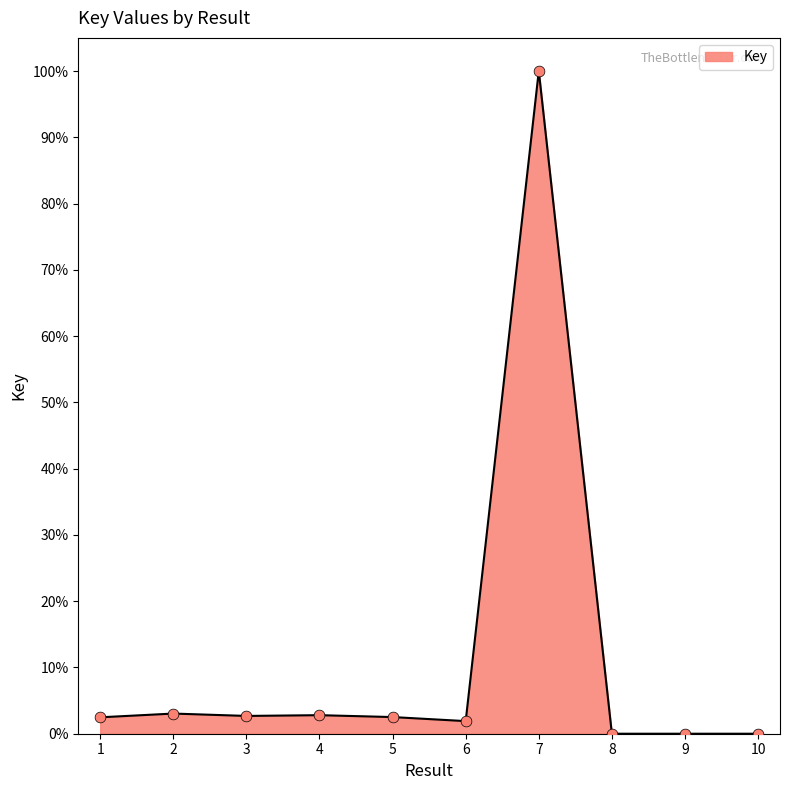

What is the change in value from 7 to 8?

-100.0